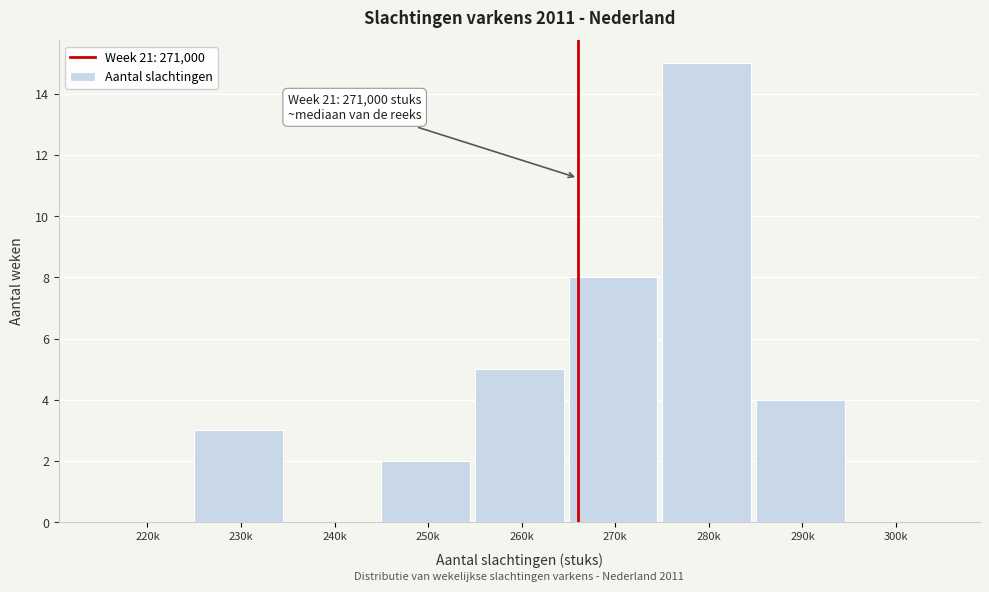

Reading right to left, what are all the values shown in this chart?

300k=0	290k=4	280k=15	270k=8	260k=5	250k=2	240k=0	230k=3	220k=0